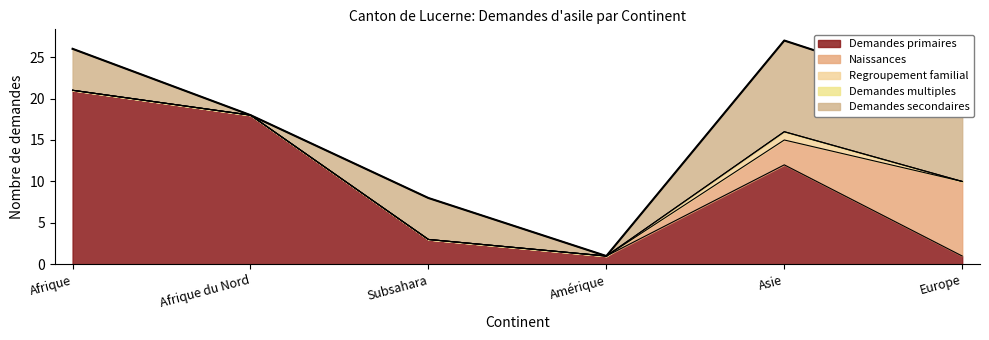

Which series has the largest total across all categories?

Demandes primaires